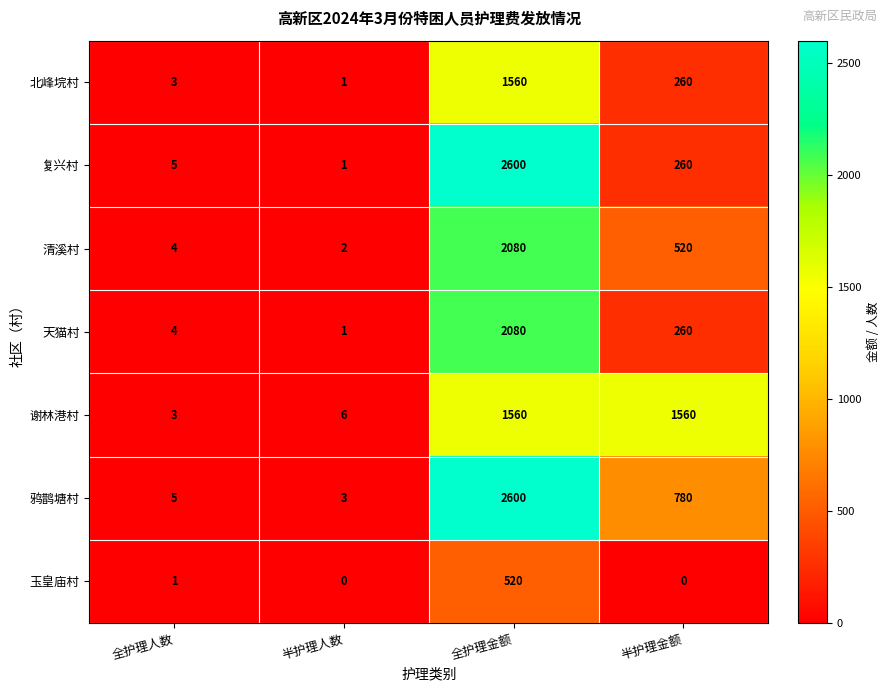

What is the difference between the maximum and minimum values in the 鸦鹊塘村 series?

2597